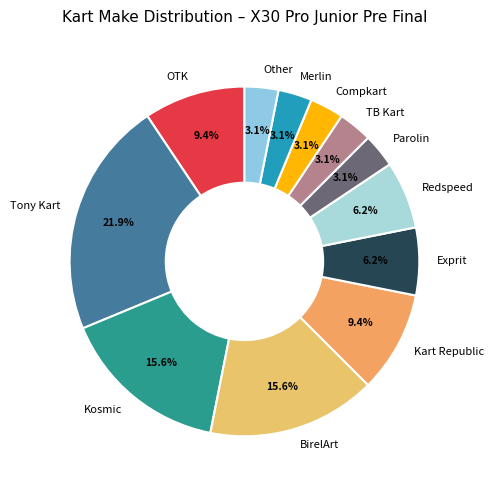

Count the number of slices in the pie.

12